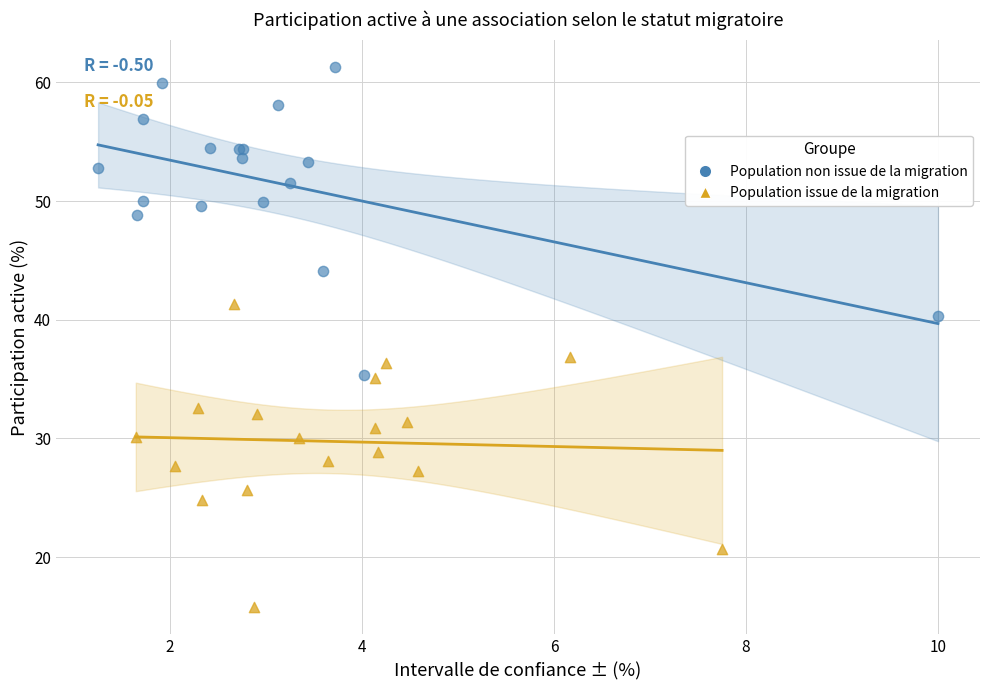

Which series has the largest Y range (max minus min)?

Population non issue de la migration